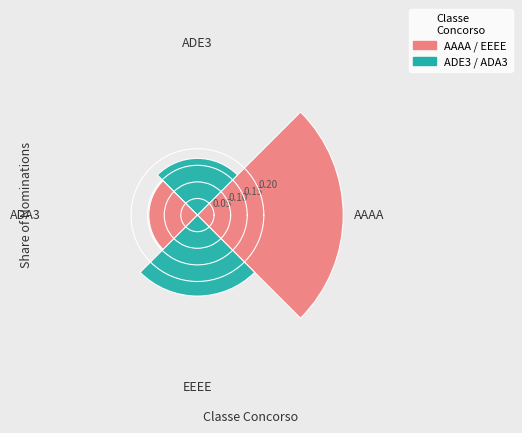

How many categories are shown in the chart?

4